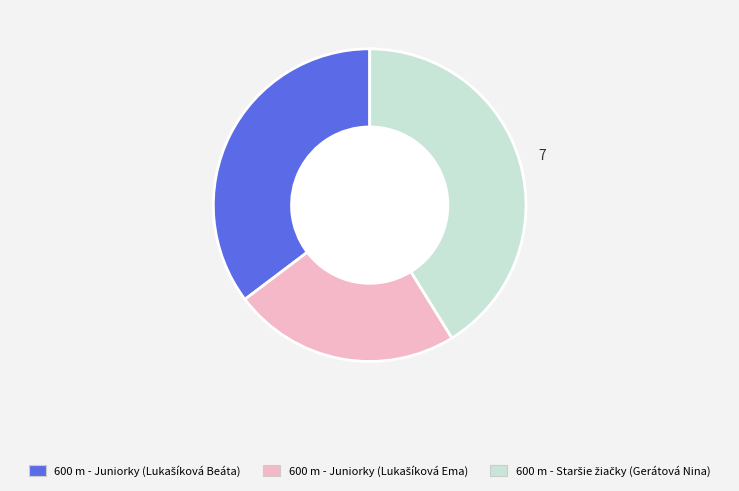

Is there any slice that represents more than half of the pie?

No